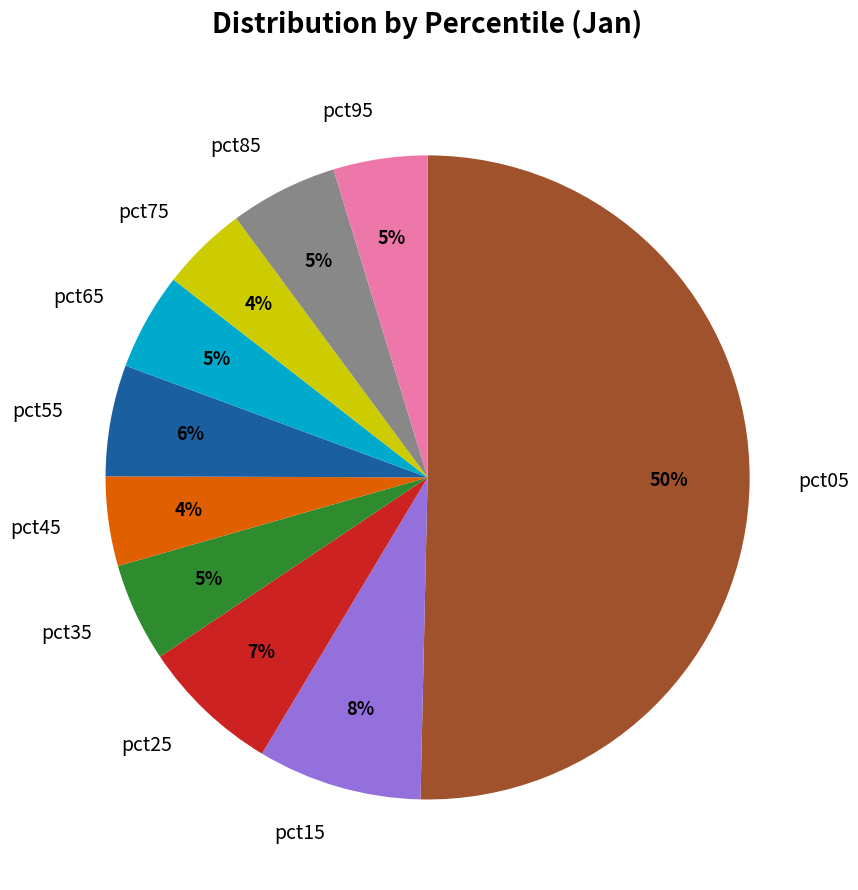

Do pct85 and pct35 together represent more than half of the pie?

No